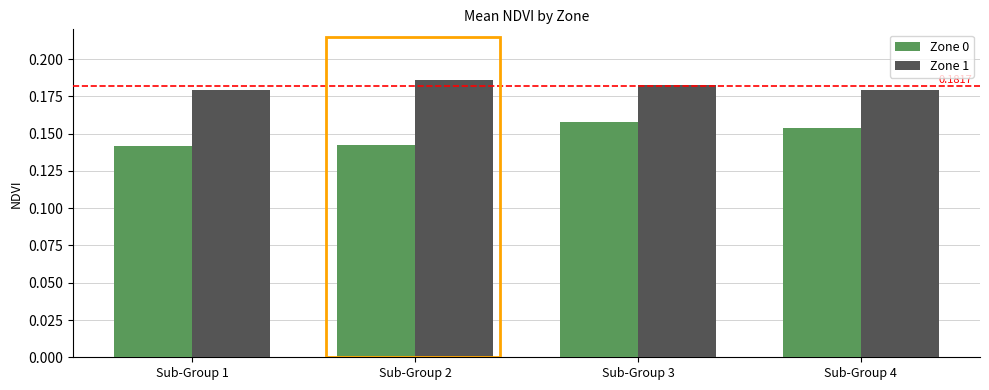

At how many categories does at least one series exceed 0?

4